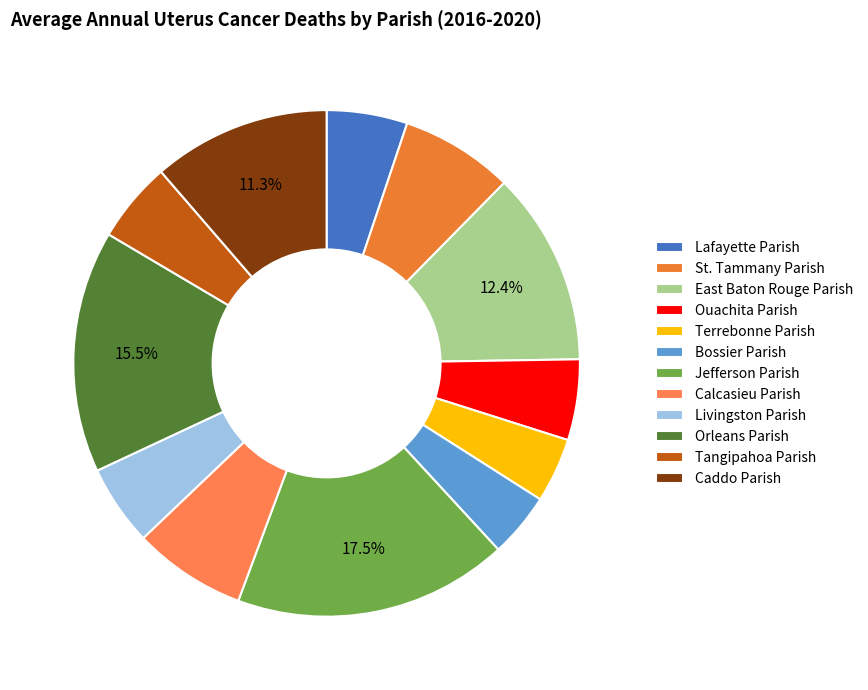

How many segments does this pie chart have?

12